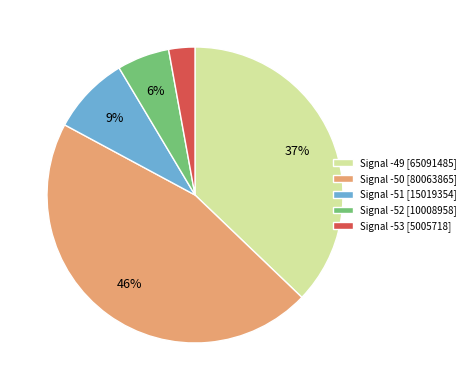

Is Signal -51 [15019354] the majority of the pie?

No